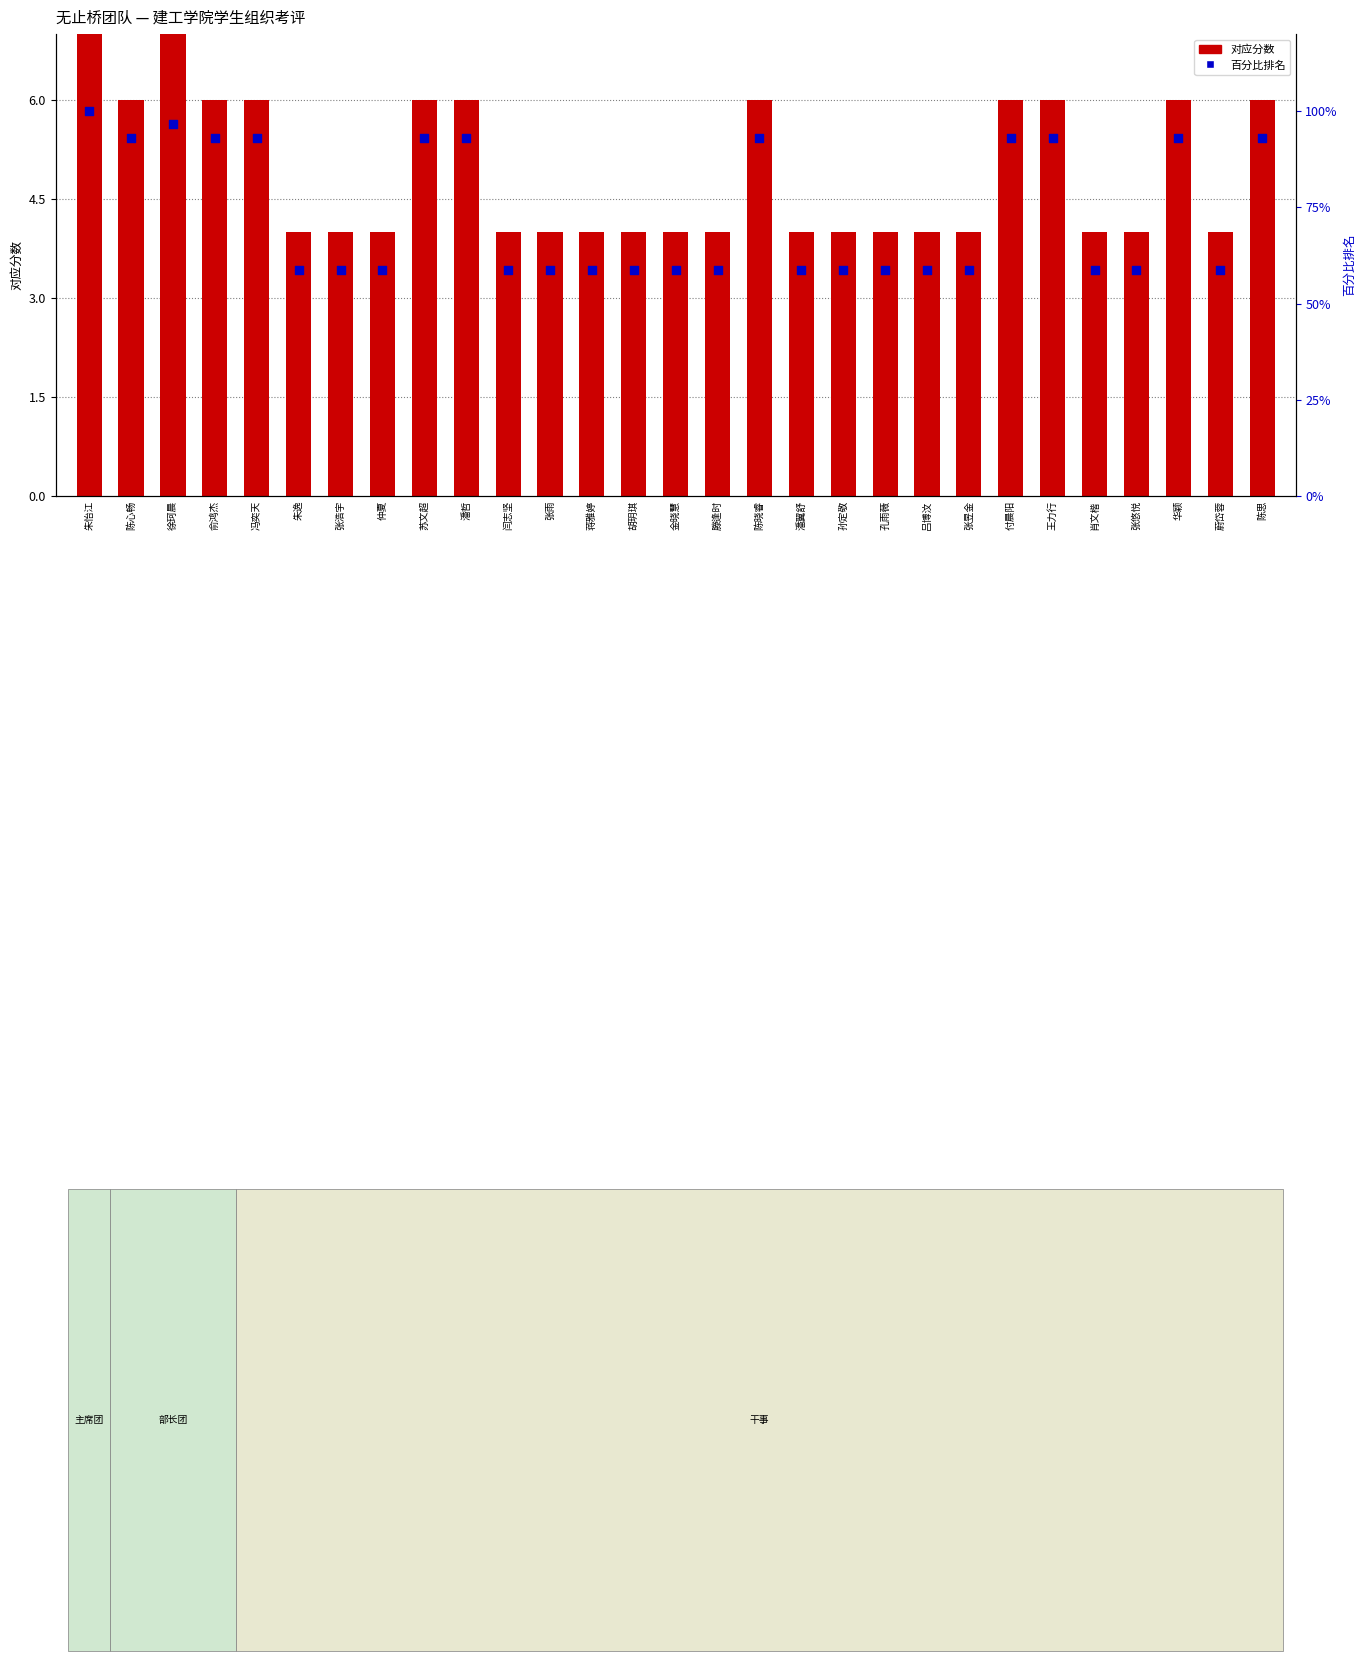

Which series has the largest total across all categories?

百分比排名